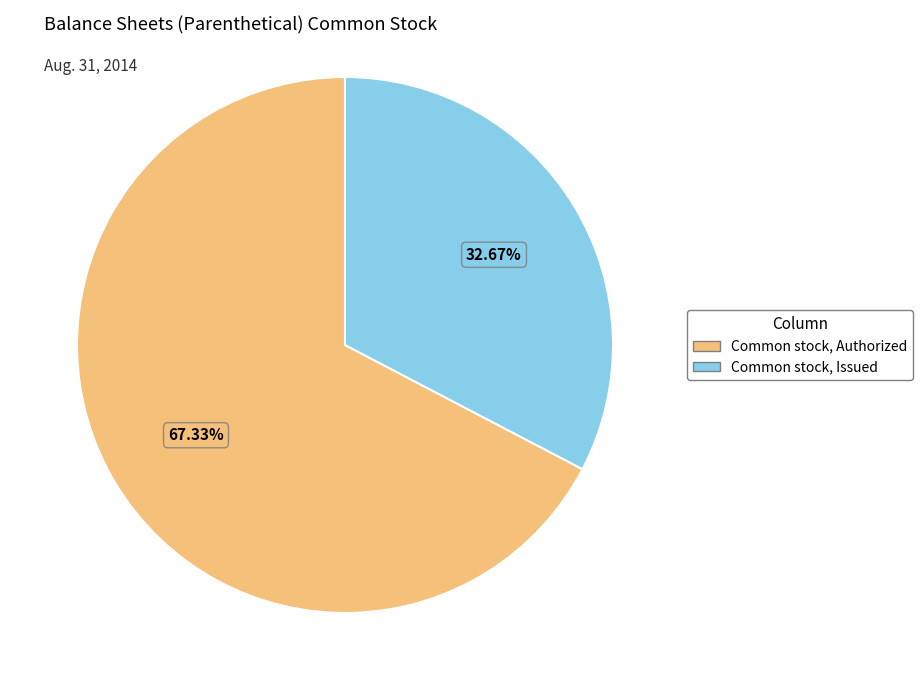

What is the ratio of the value at Common stock, Issued to the value at Common stock, Authorized?

0.5